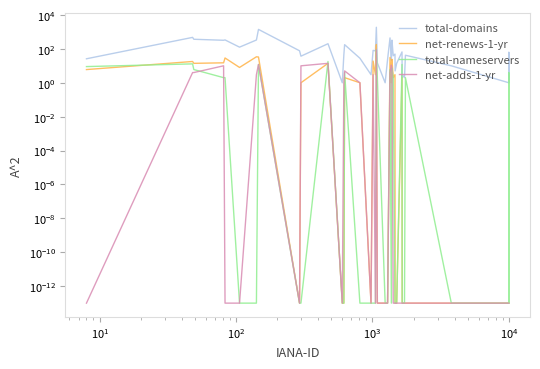

Read the total-nameservers value at $\mathdefault{10^{1}}$.

6.0